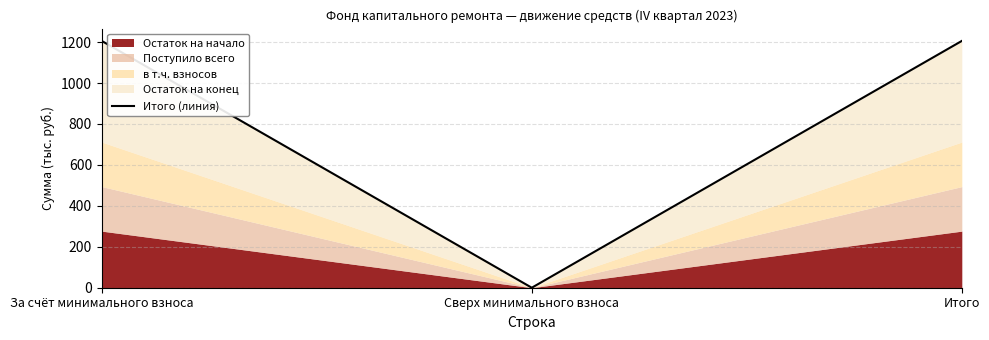

Rank the categories by value from lowest to highest.

Сверх минимального взноса, За счёт минимального взноса, Итого